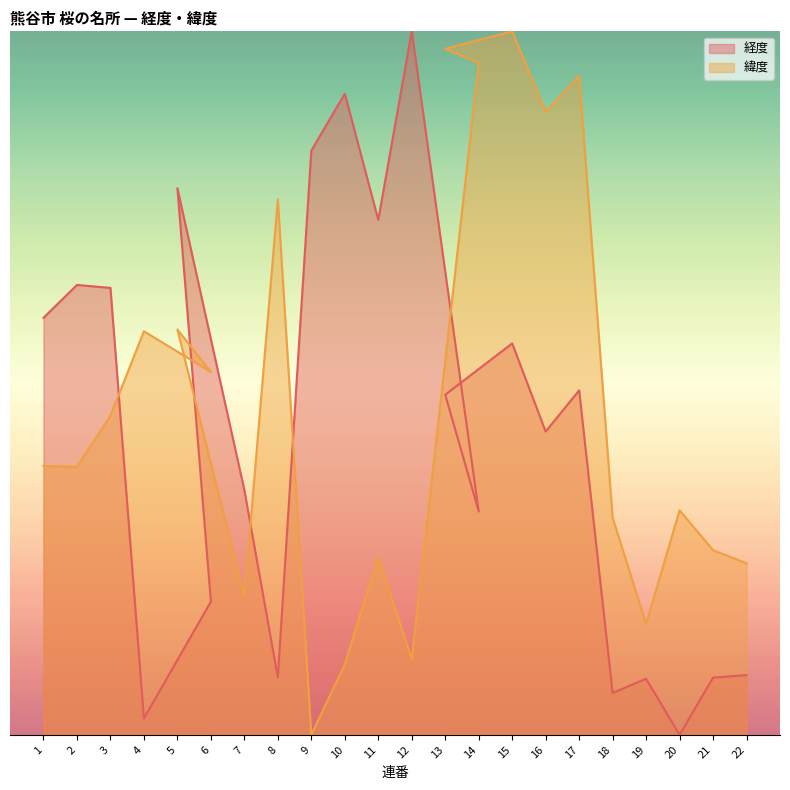

What position from the right is 10?

13